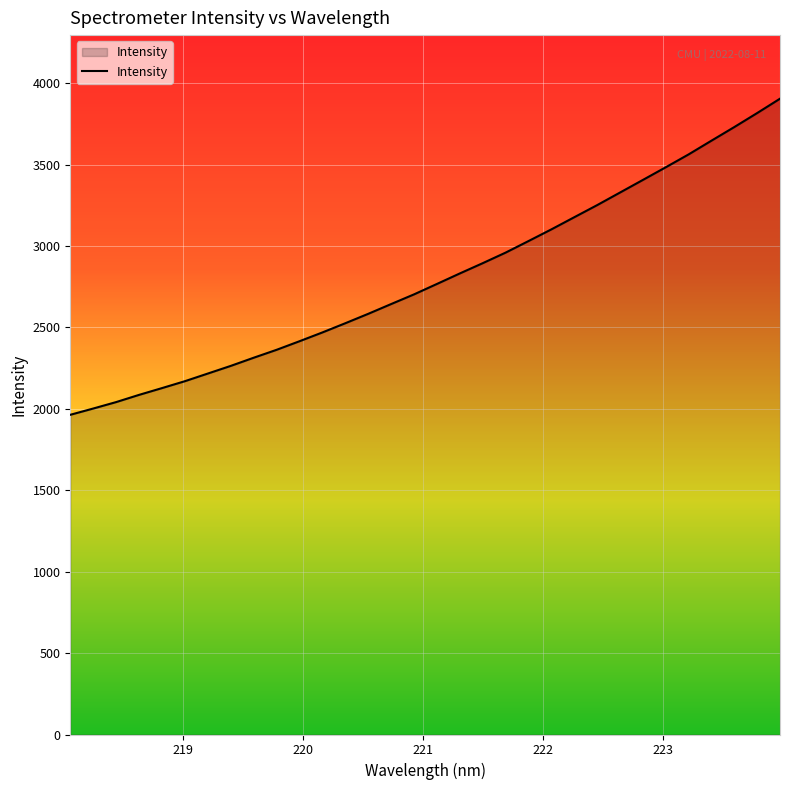

What is the minimum value shown in the chart?

1963.4